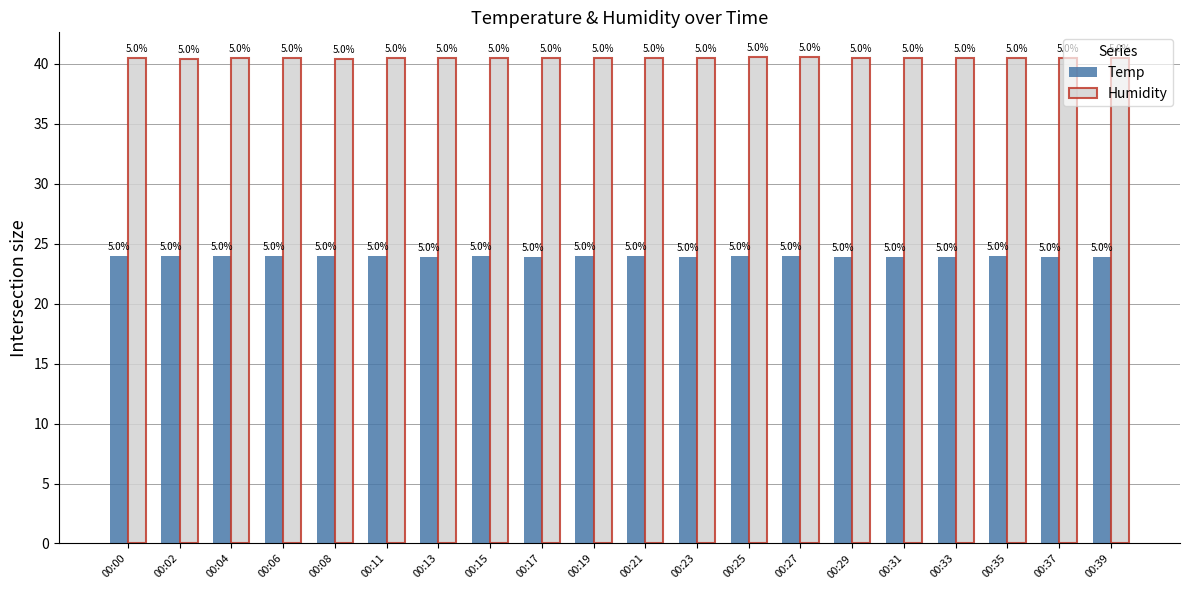

Which series changed the most between 00:15 and 00:35?

Temp